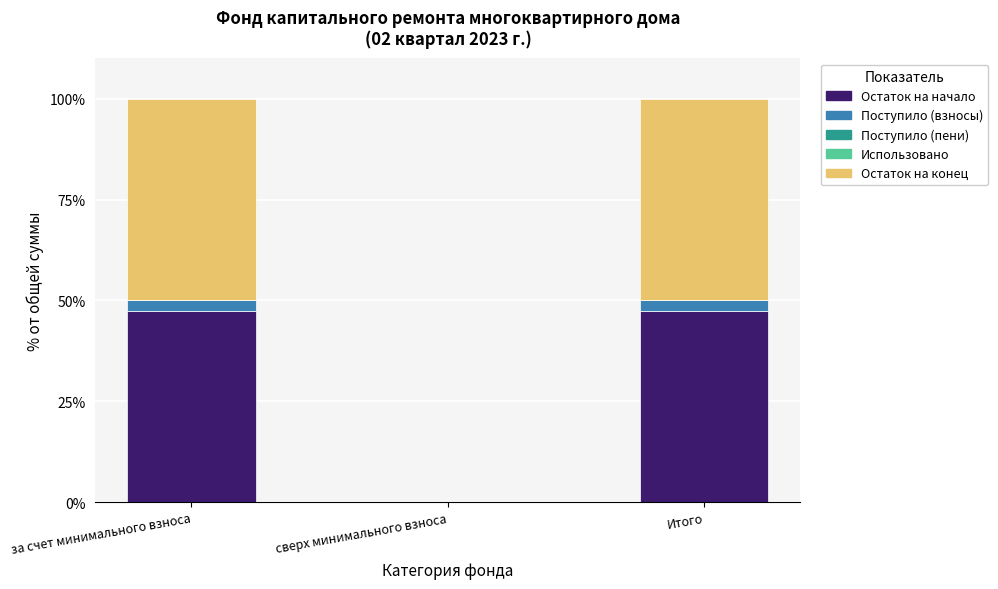

Count the number of data series in this chart.

3